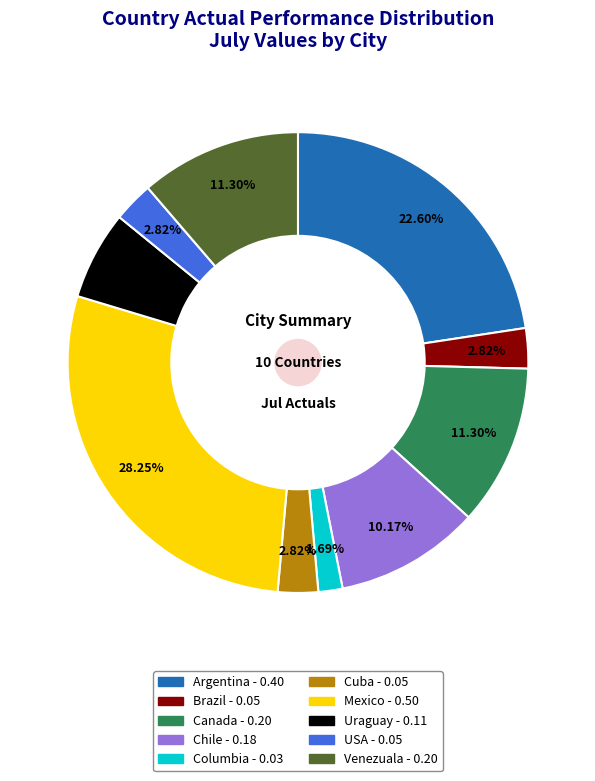

Does any single category account for the majority?

No